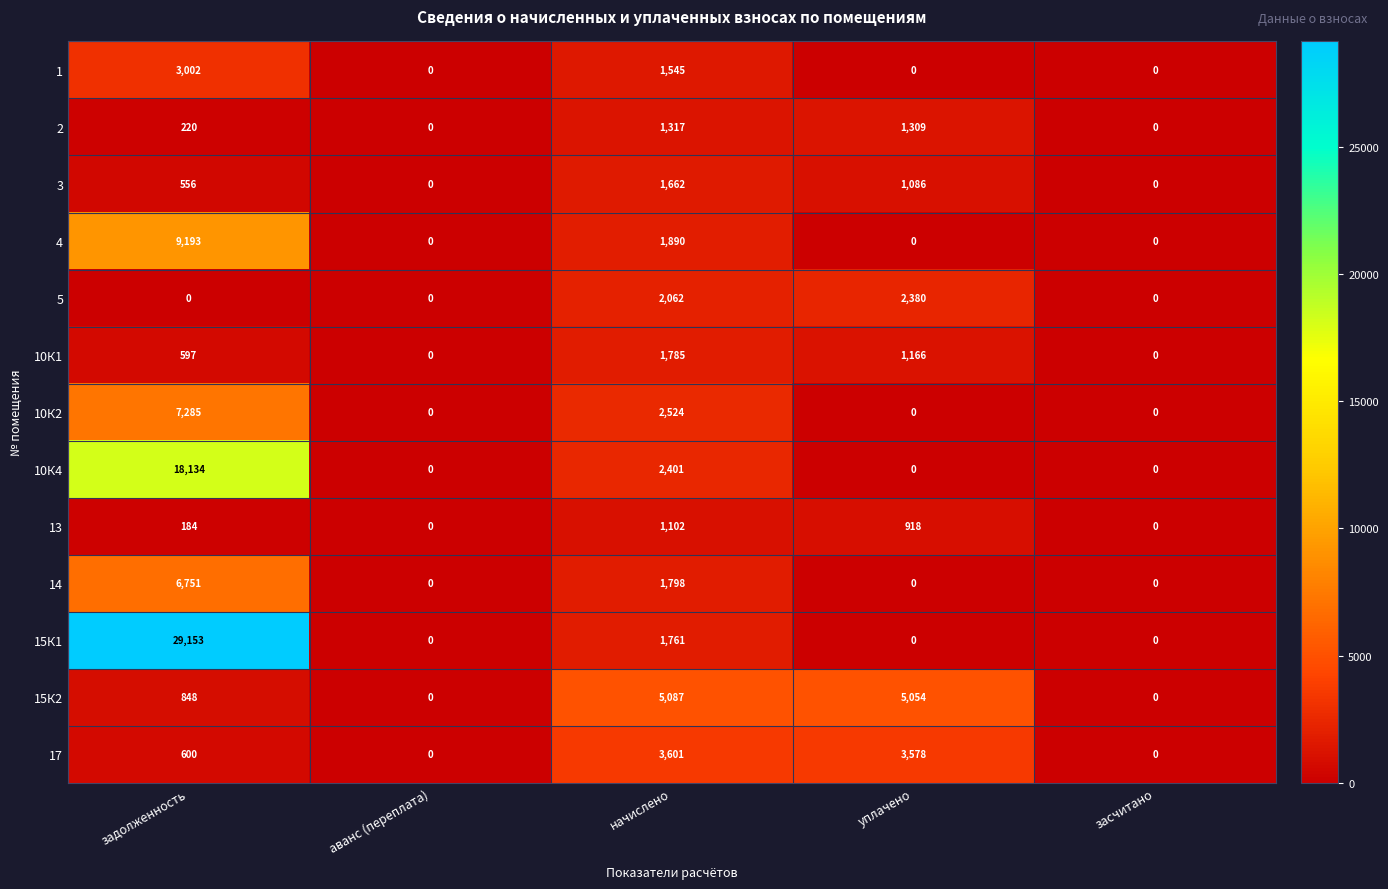

What is the spread (max minus min) of values at начислено?

3985